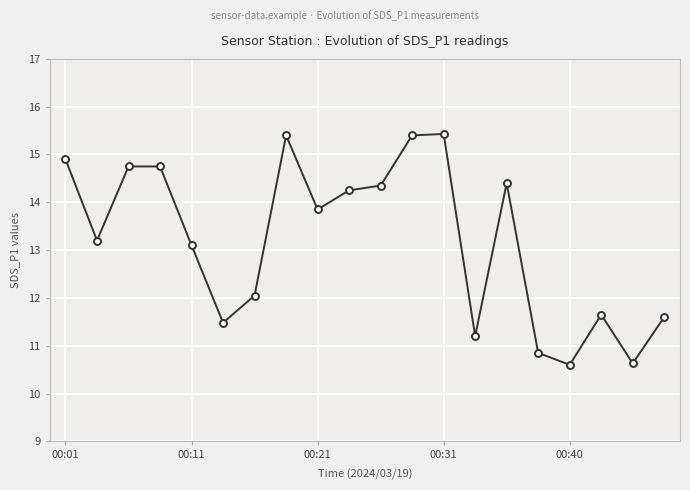

What is the greatest value displayed?

15.4